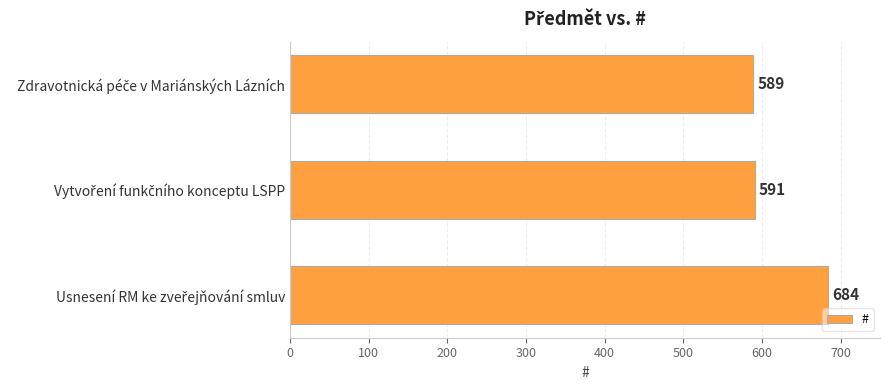

What is the average value?

621